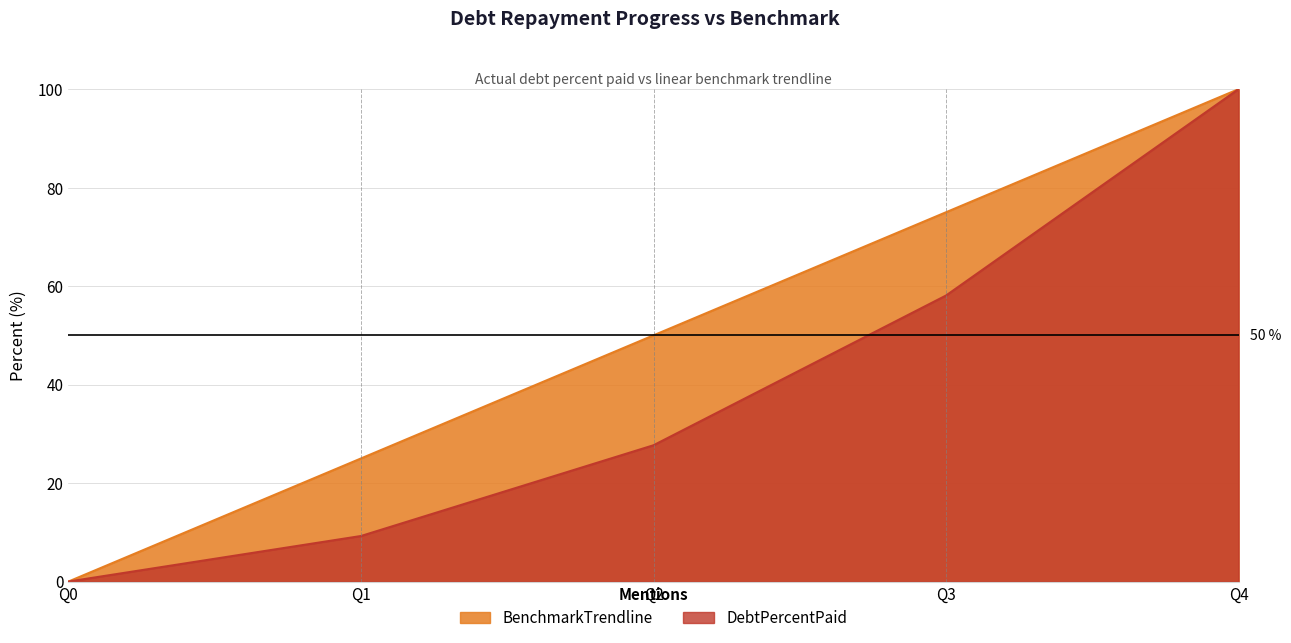

True or false: DebtPercentPaid has more than 2 points higher than both neighbors.

False